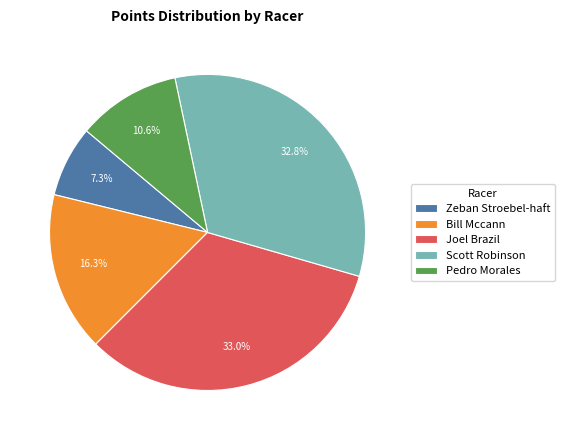

Which slice is the smallest?

Zeban Stroebel-haft